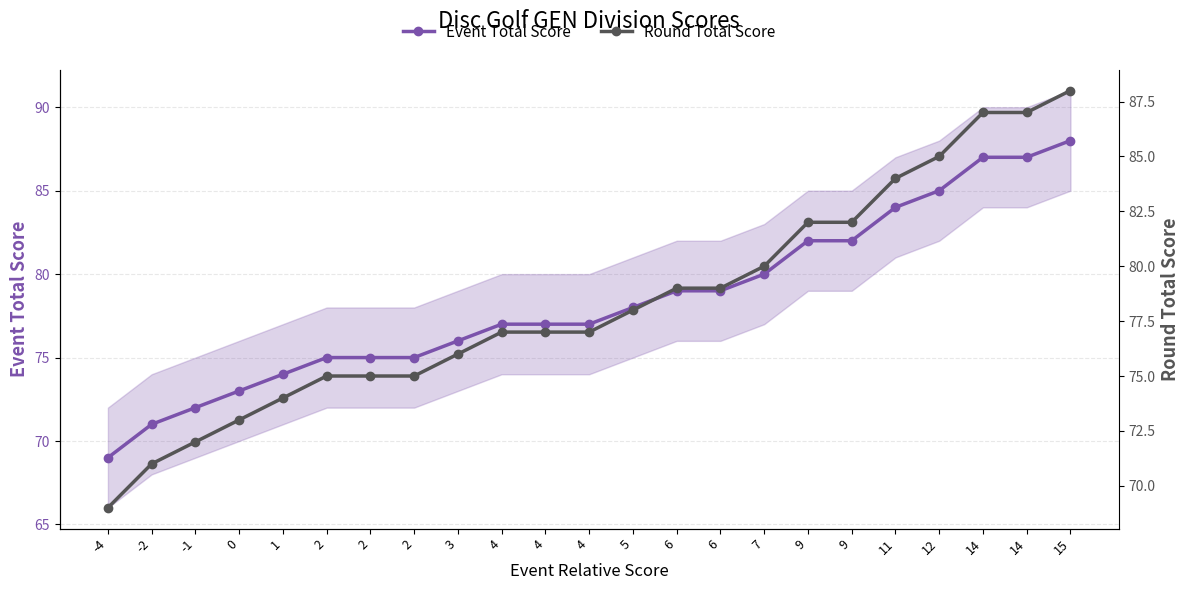

Which category has the highest value in the Round Total Score series?

15